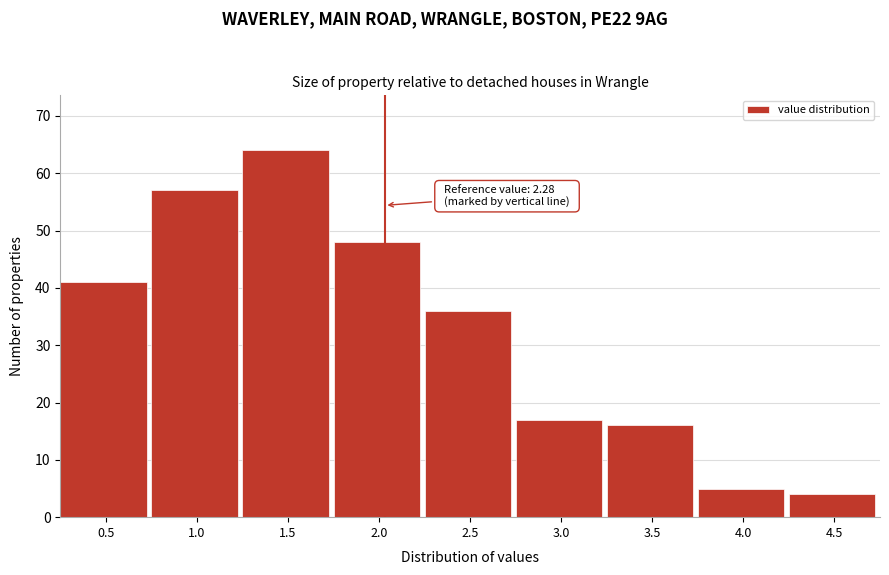

Reading left to right, what are all the values shown in this chart?

0.5=41	1.0=57	1.5=64	2.0=48	2.5=36	3.0=17	3.5=16	4.0=5	4.5=4